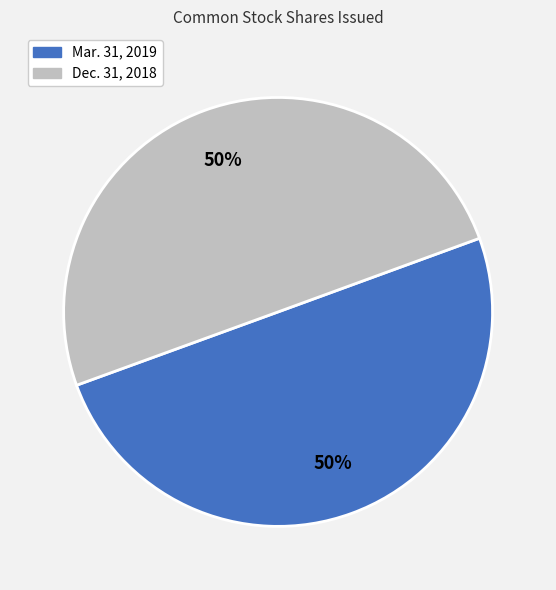

To the nearest percent, what is the combined percentage of Mar. 31, 2019 and Dec. 31, 2018?

100%